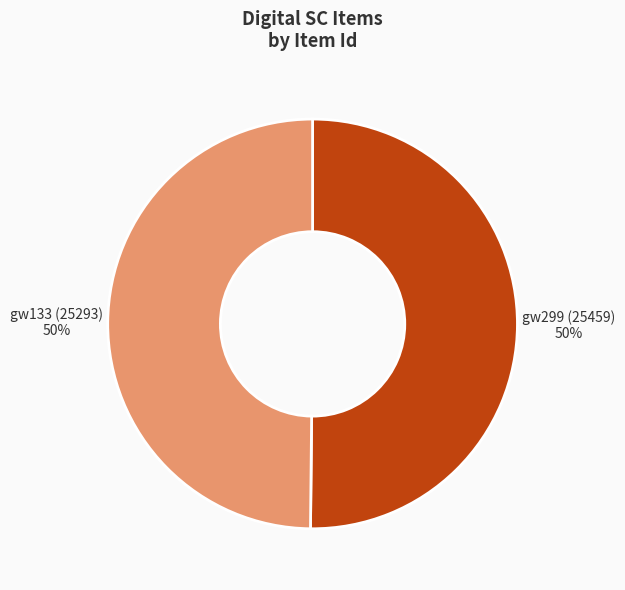

To the nearest percent, what is the average slice percentage?

50%